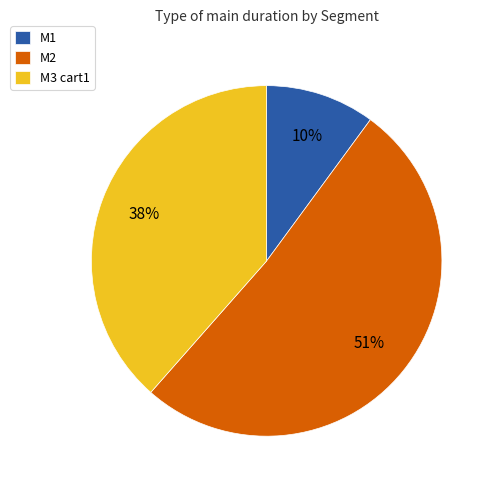

Which has a higher value, M3 cart1 or M2?

M2